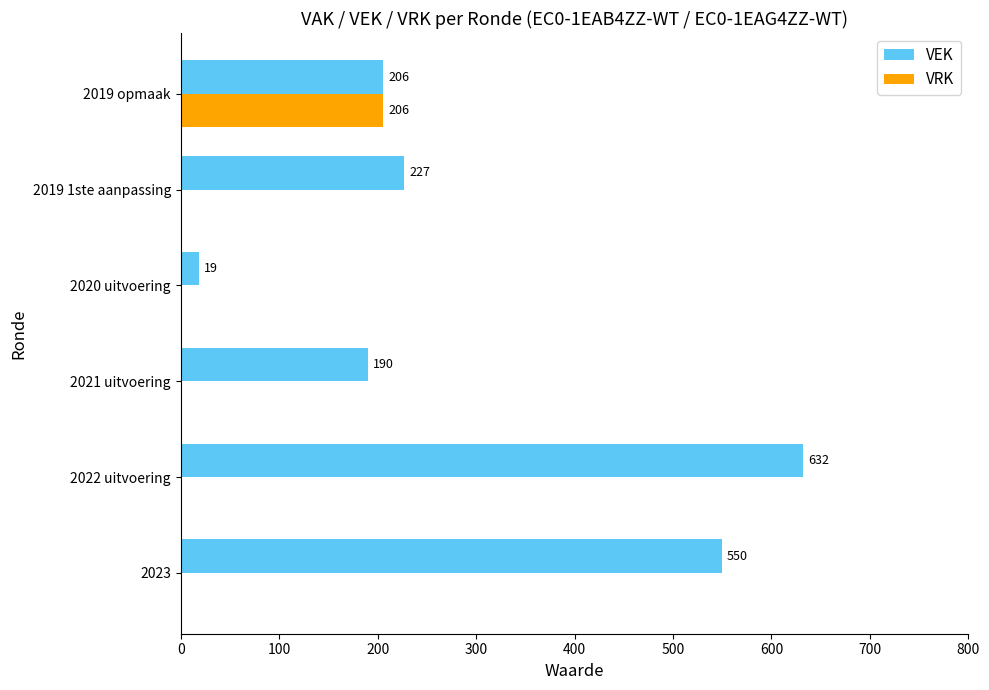

At which category is the sum across all series the highest?

2022 uitvoering